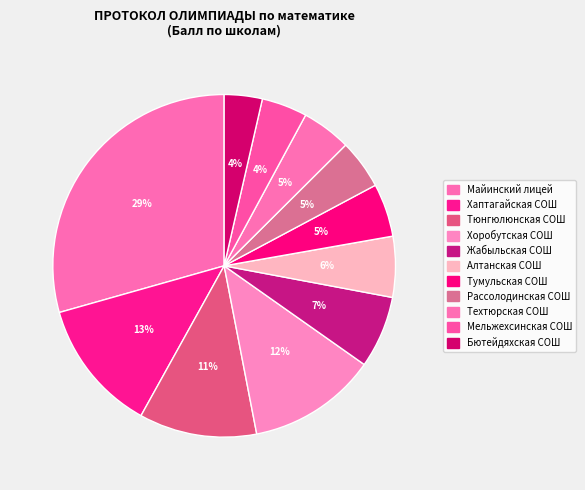

How many slices are in this pie chart?

11